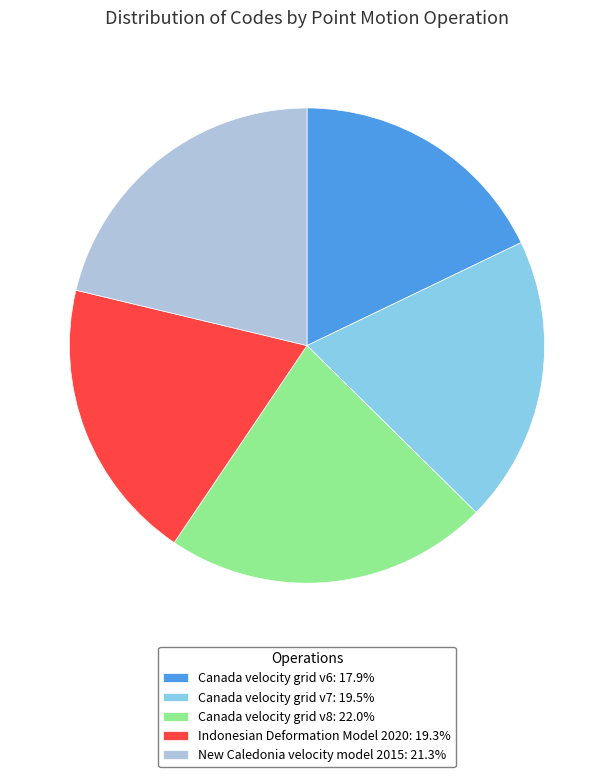

Does Canada velocity grid v8 account for over 50% of the chart?

No